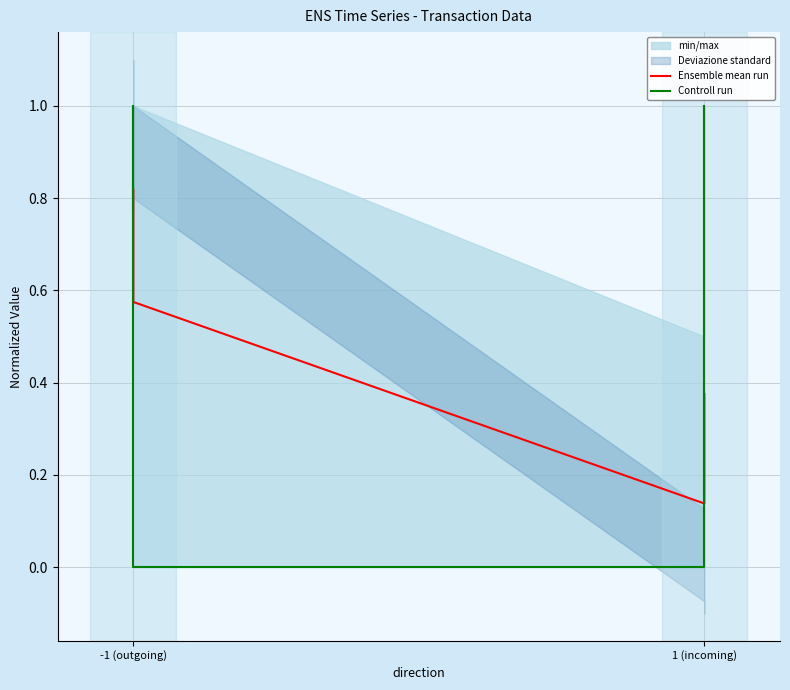

How many lines are shown in the chart?

2